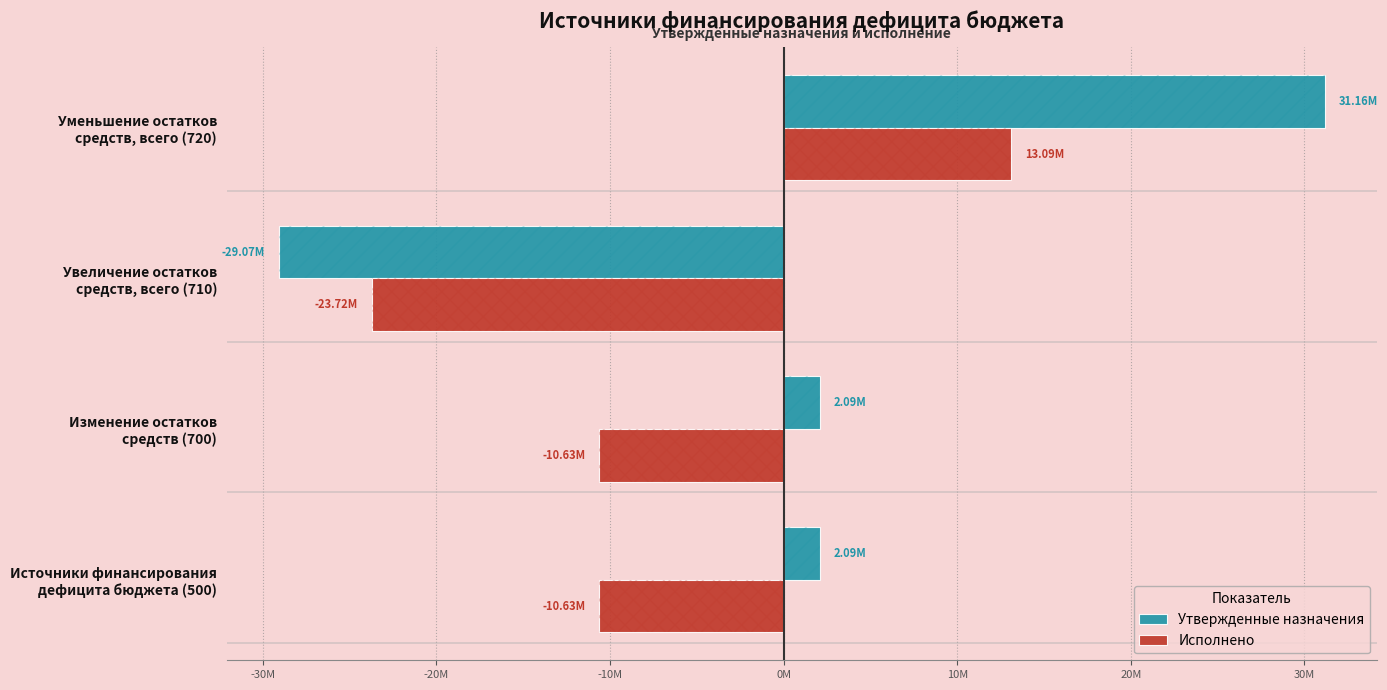

At how many categories does at least one series exceed 20974831?

1